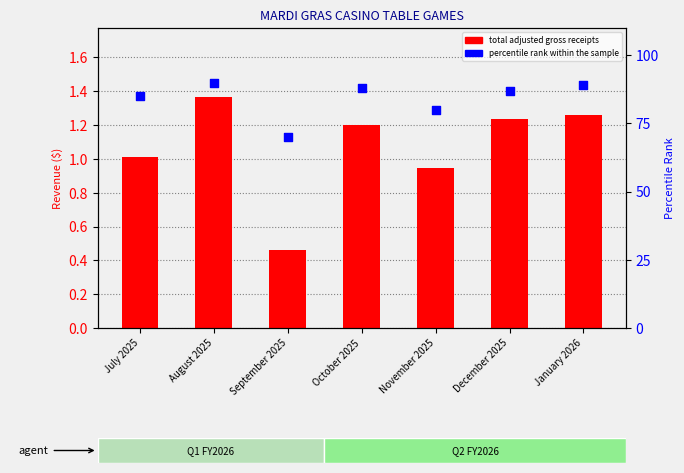

Which series reaches the maximum Y coordinate?

percentile rank within the sample